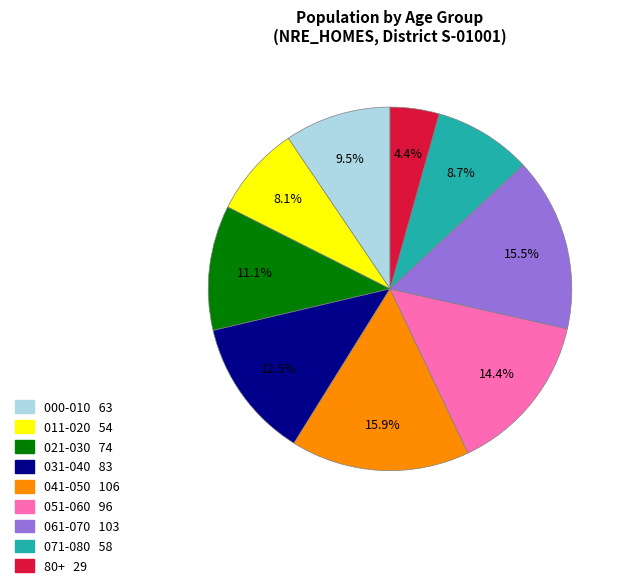

What percentage do 011-020 and 071-080 together represent?

16.8%